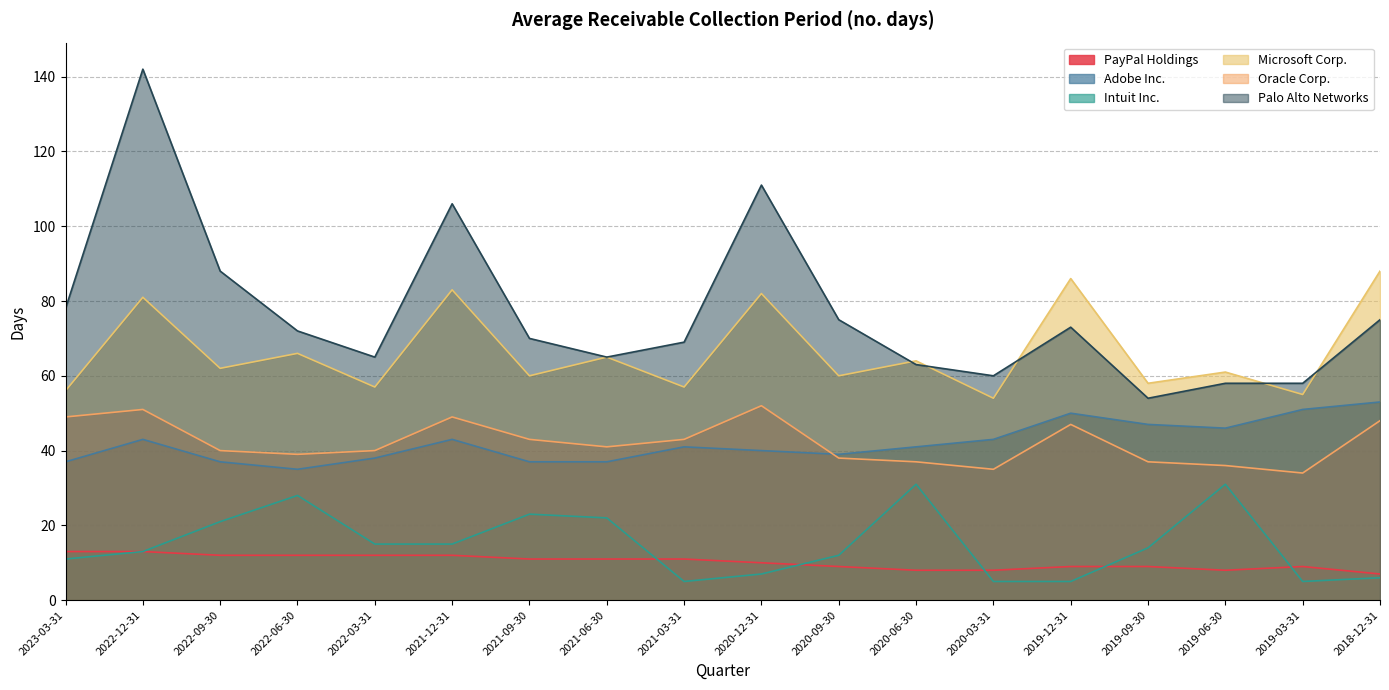

What is the difference between the Intuit Inc. values at 2019-06-30 and 2019-09-30?

17